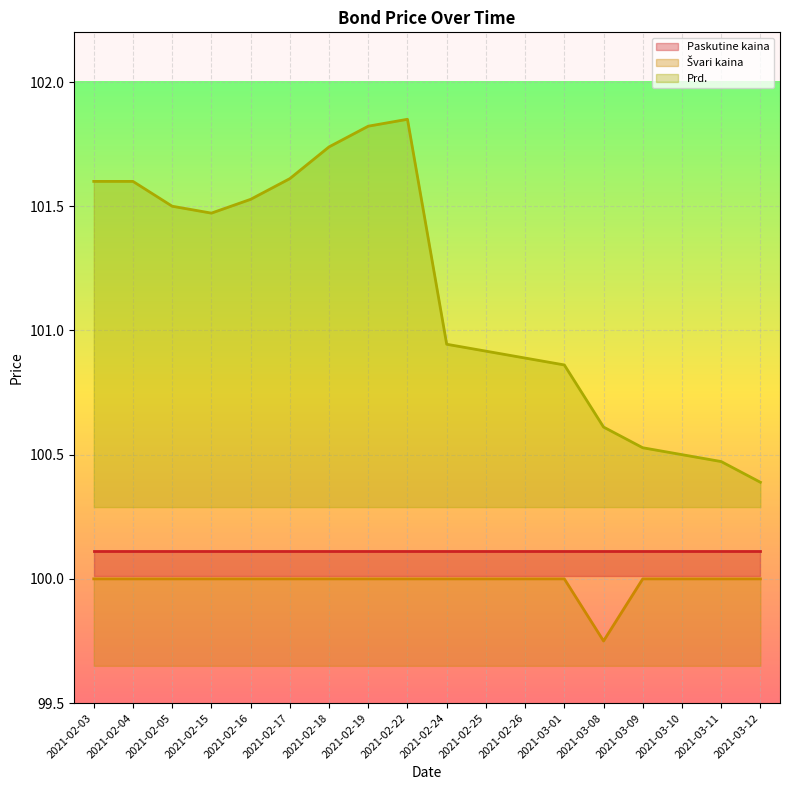

Is the value of Švari kaina at 2021-03-11 greater than the value of Prd. at 2021-02-03?

No